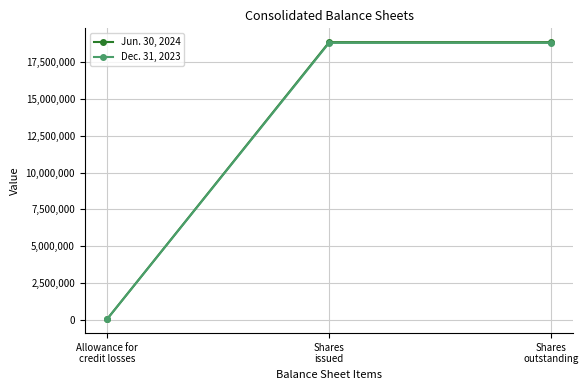

What is the maximum value shown in the chart?

18857565